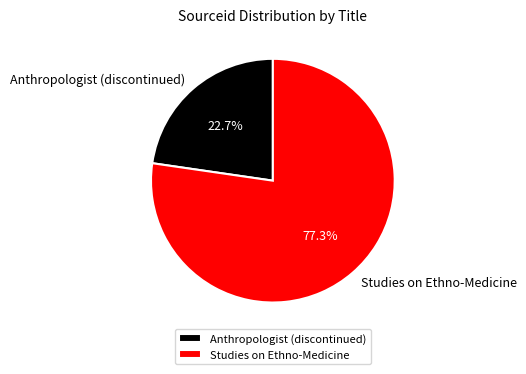

What percentage do Studies on Ethno-Medicine and Anthropologist (discontinued) together represent?

100.0%